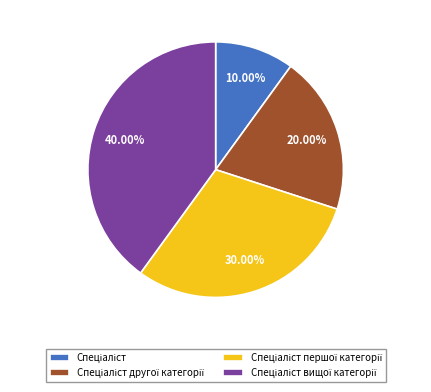

Is there any slice that represents more than half of the pie?

No